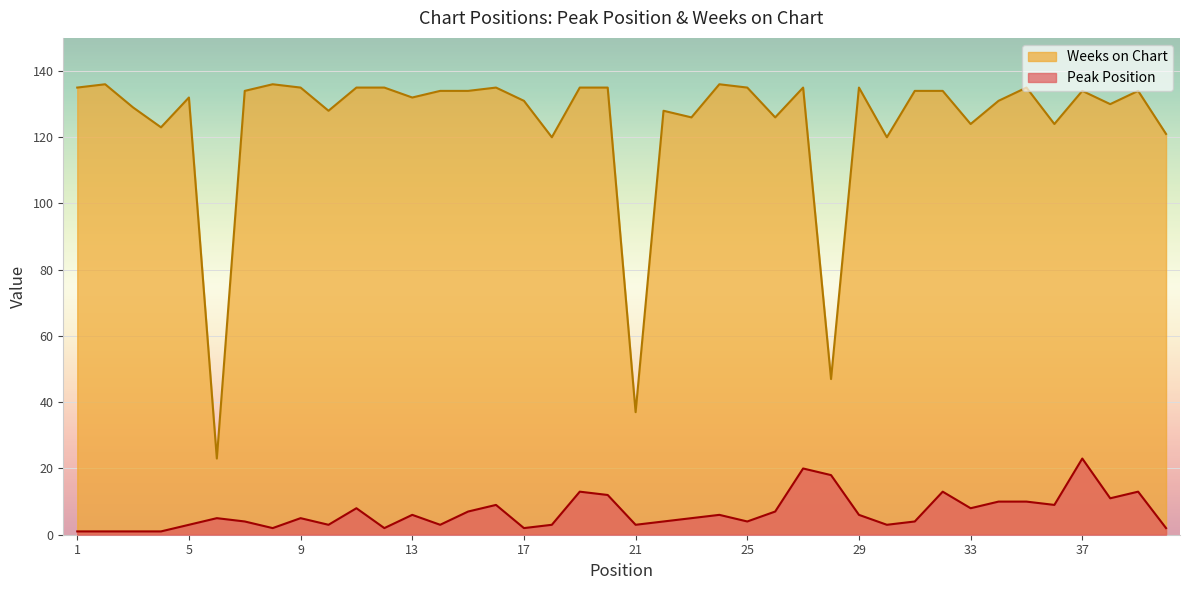

At how many categories does at least one series exceed 102?

37